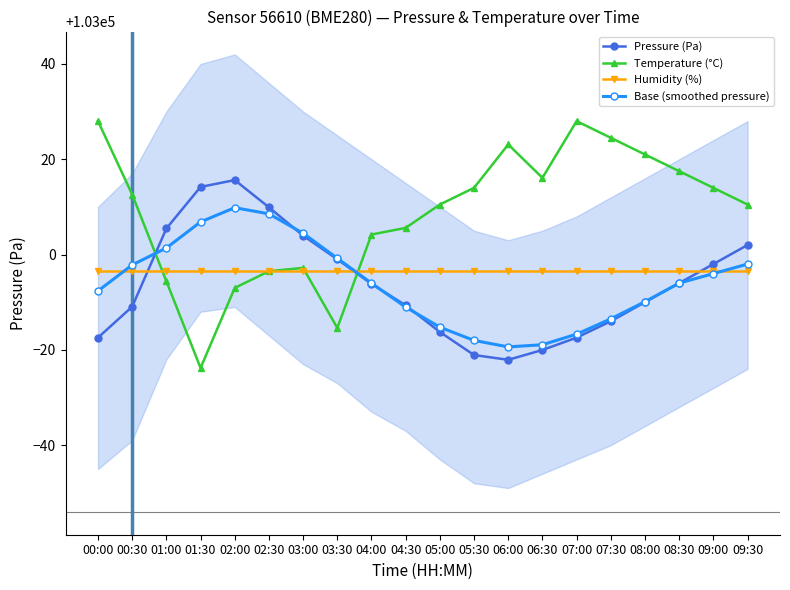

Where do Base (smoothed pressure) and Humidity (%) first cross each other?

00:00 and 00:30